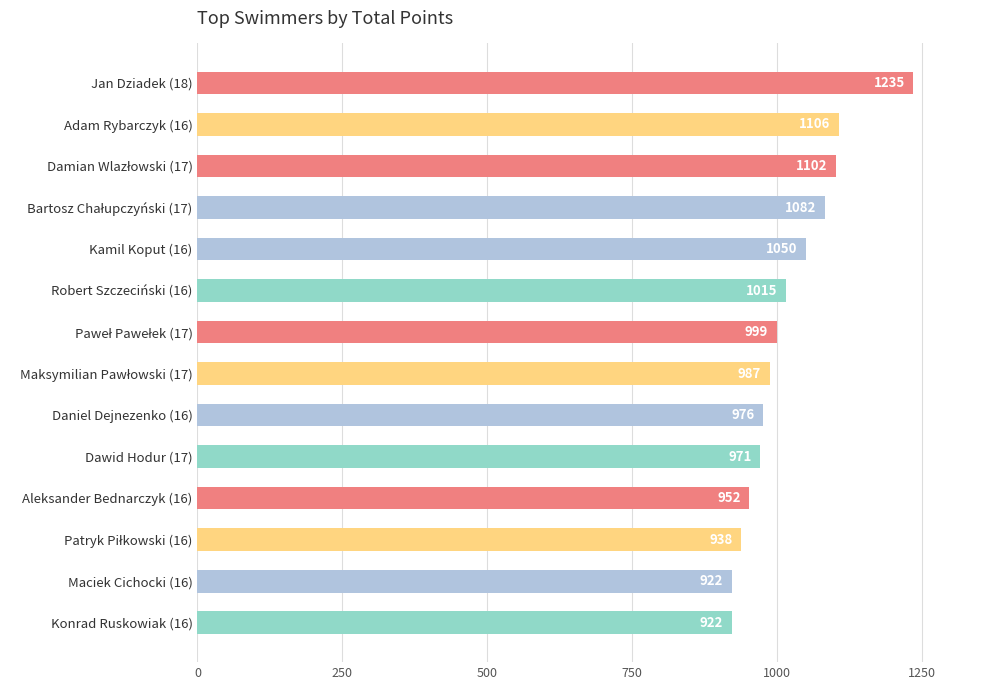

Between Maciek Cichocki (16) and Dawid Hodur (17), which is larger?

Dawid Hodur (17)